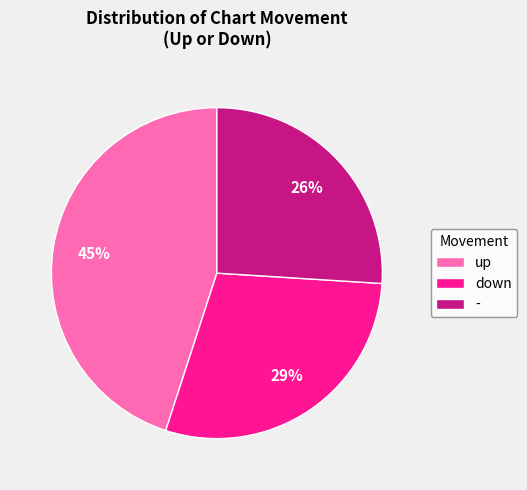

Does down represent more than half of the total?

No